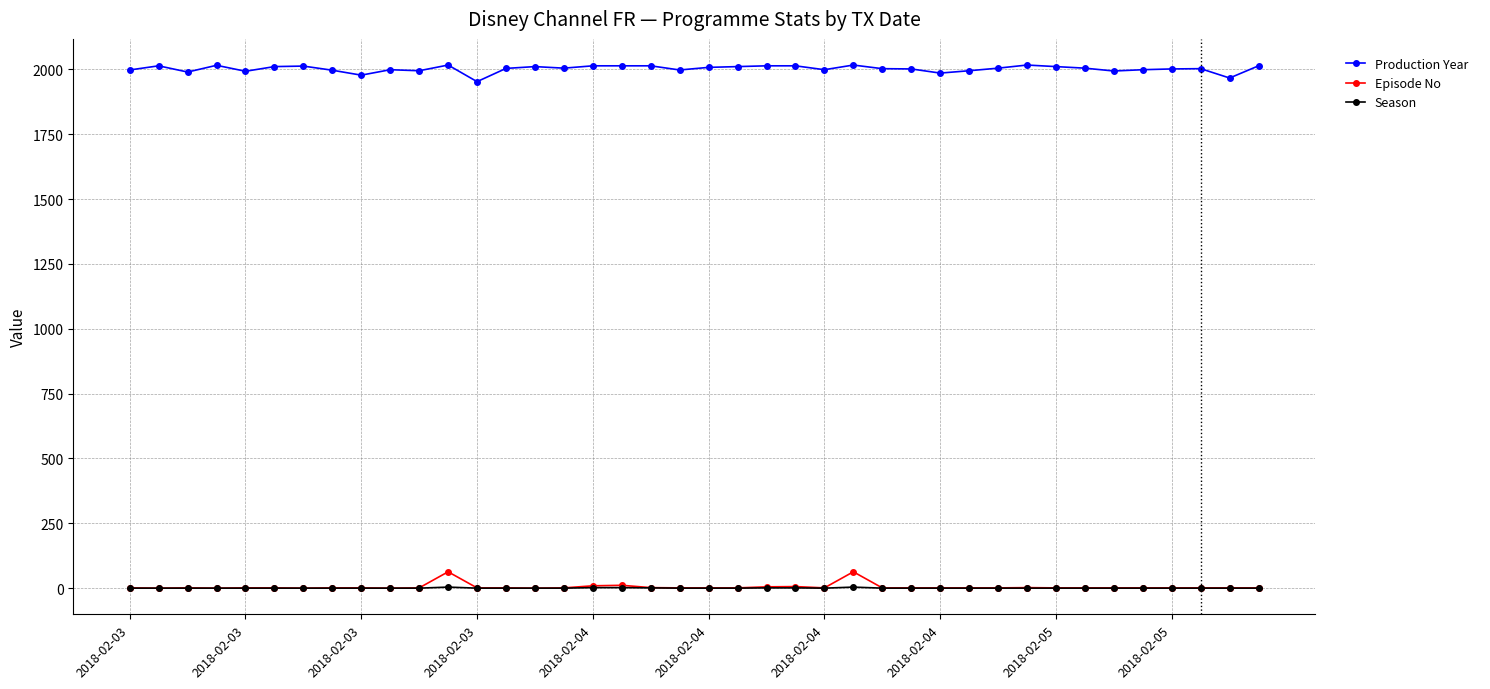

True or false: Production Year and Episode No cross at least once.

False